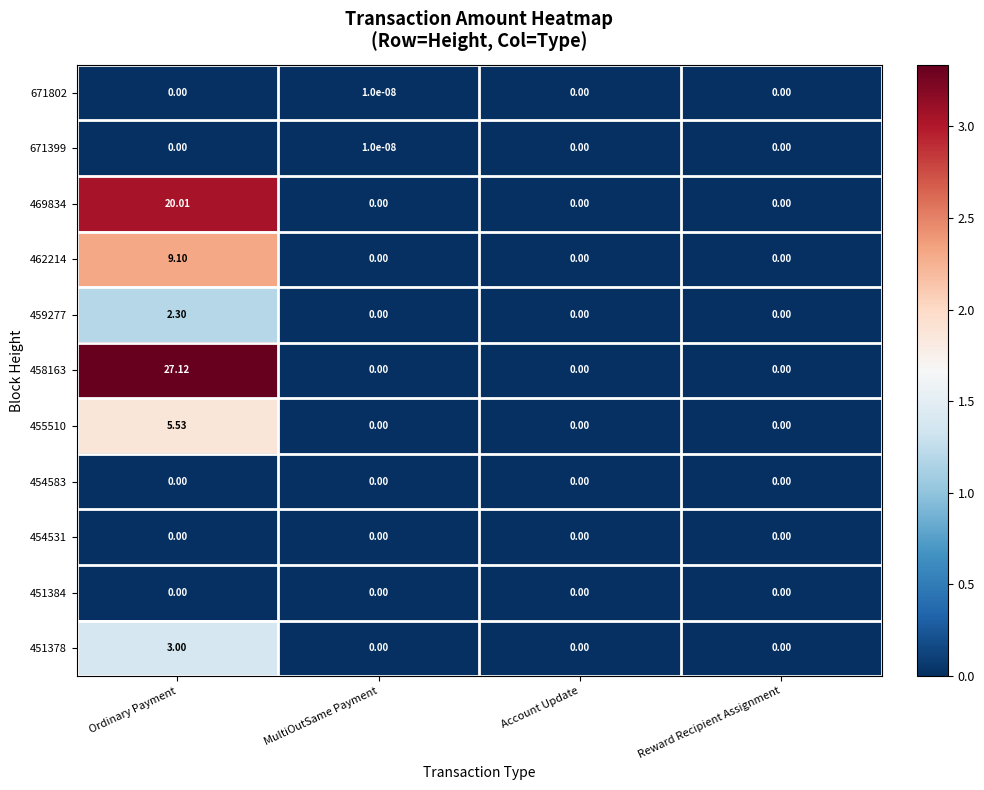

At which category is the sum across all series the highest?

Ordinary Payment